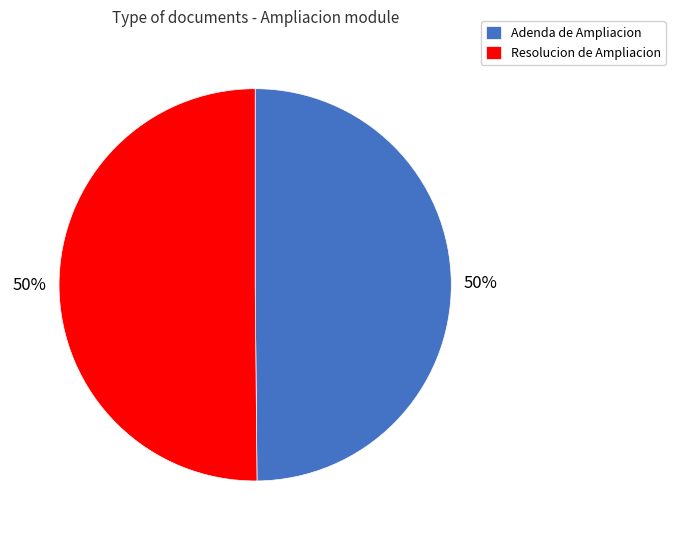

Is the sum of Adenda de Ampliacion and Resolucion de Ampliacion greater than half?

Yes